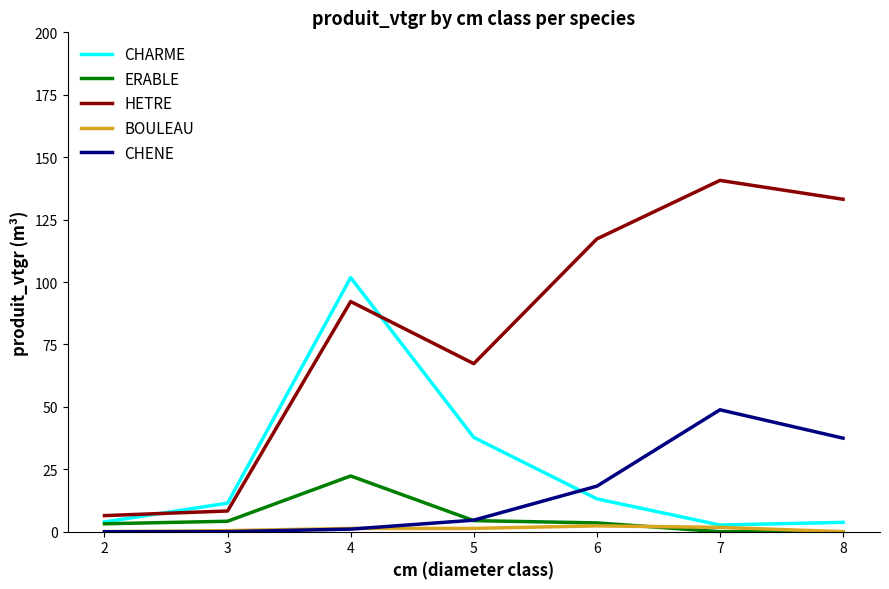

Which series changed the most between 4 and 5?

CHARME